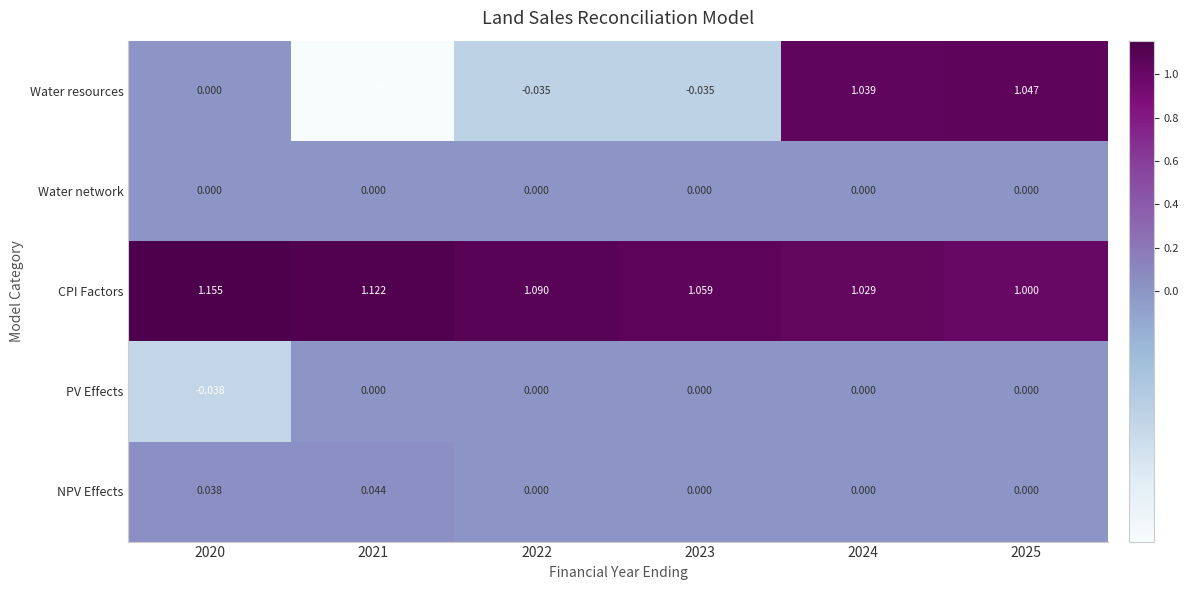

What is the difference between the highest and lowest values at 2024?

1.0